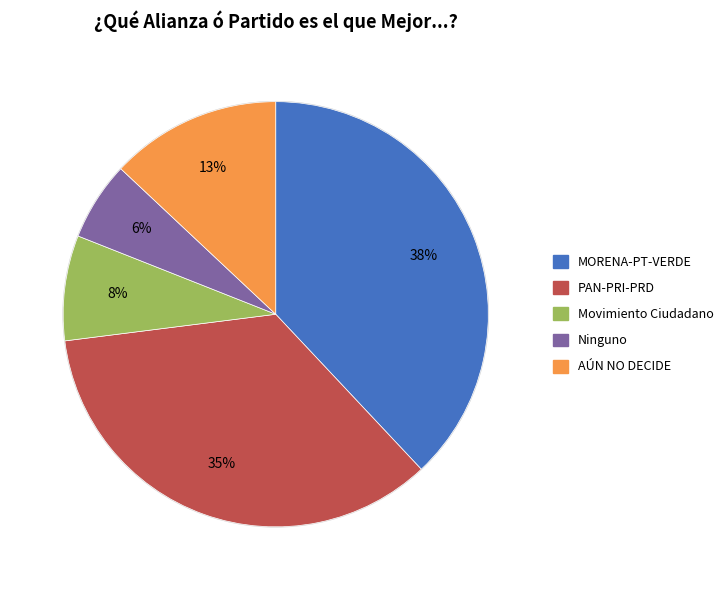

How many slices are in this pie chart?

5